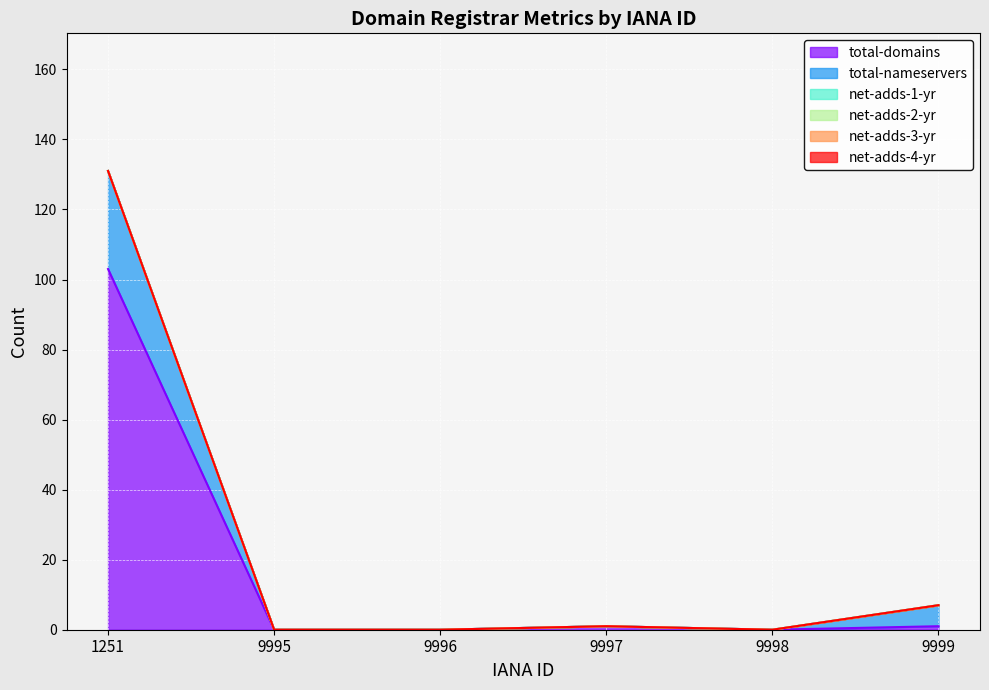

What is the highest value of the total-nameservers series?

28